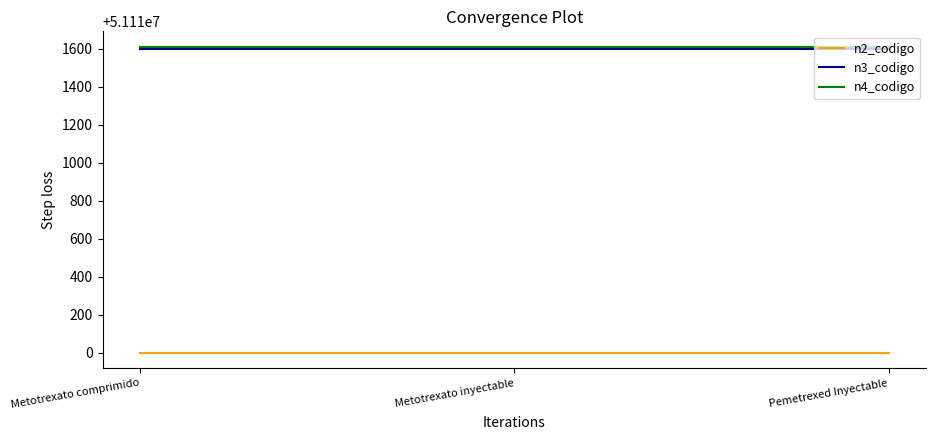

What is the spread (max minus min) of values at Metotrexato inyectable?

1610